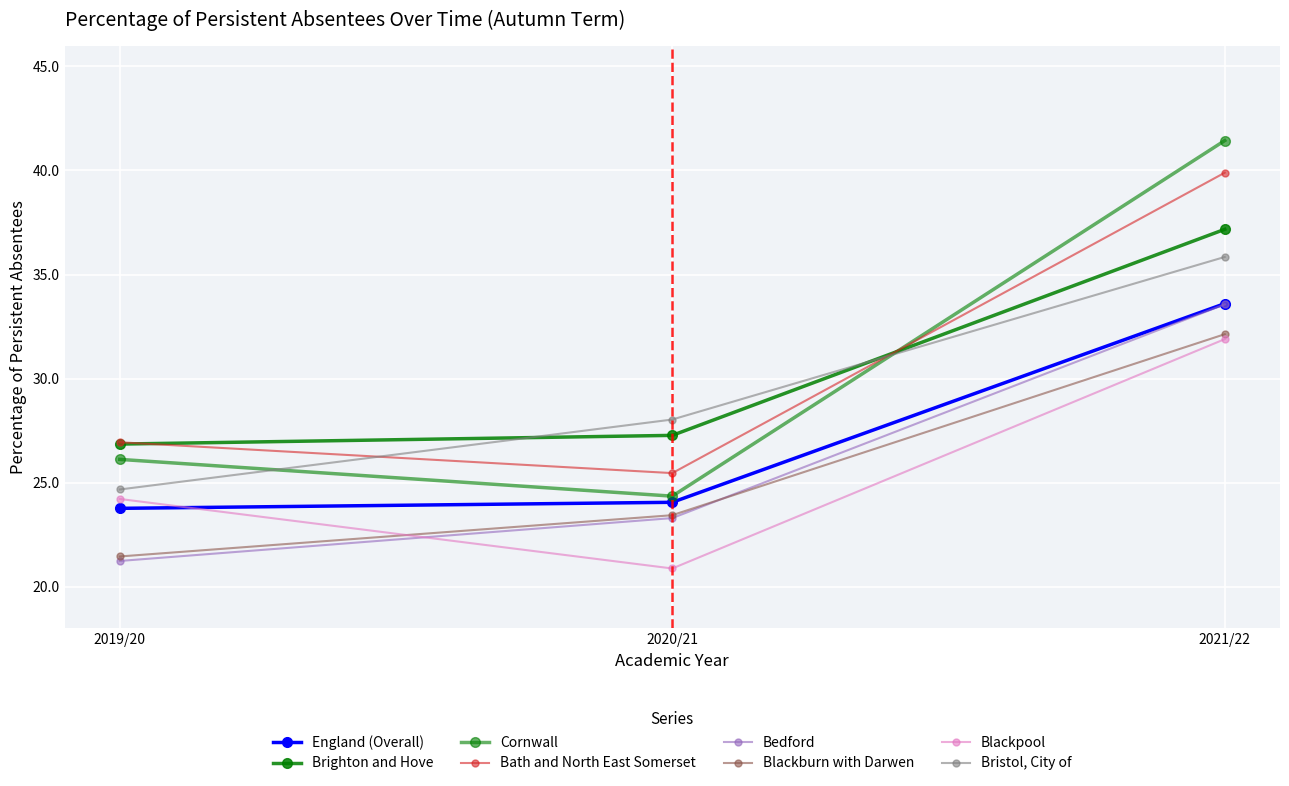

How many lines are shown in the chart?

8